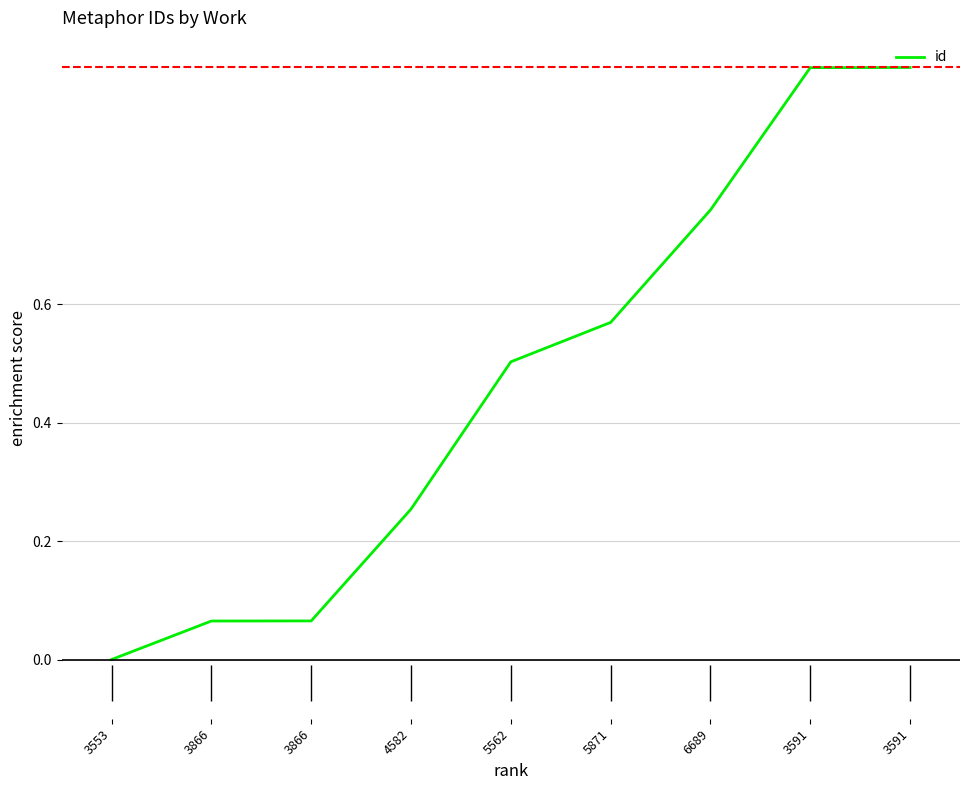

How many positive values are there?

8